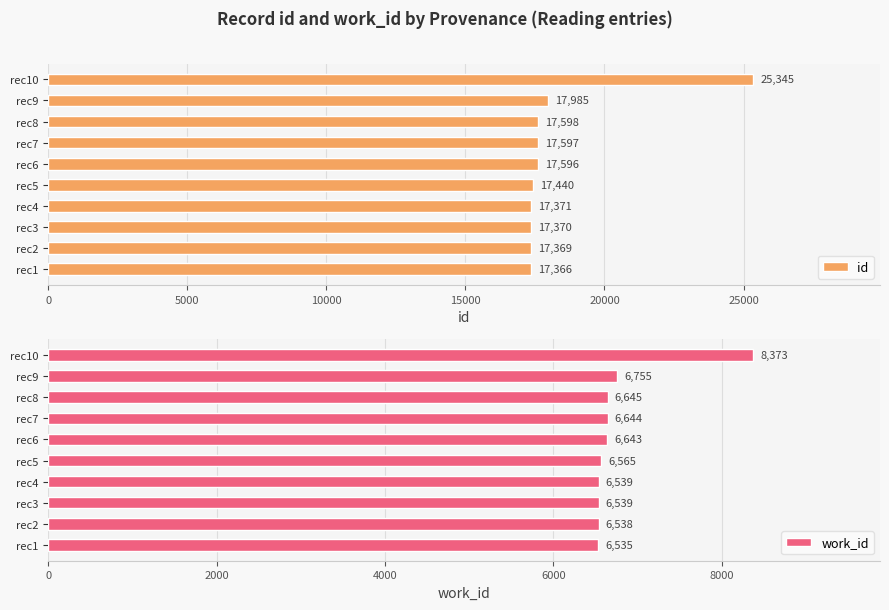

What is the lowest value of the work_id series?

6535